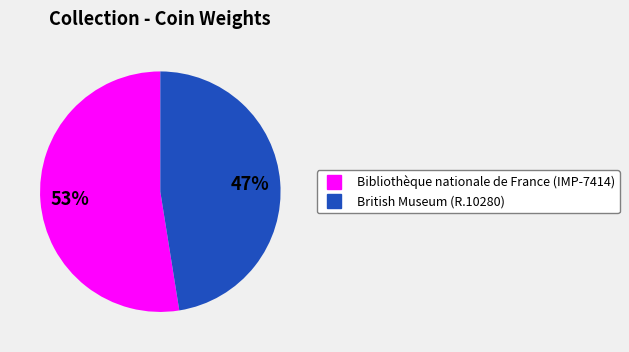

Which slice represents more than half of the pie?

Bibliothèque nationale de France (IMP-7414)